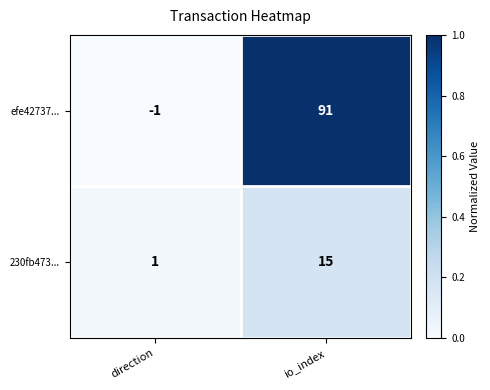

At which category does the chart reach its minimum across all series?

direction